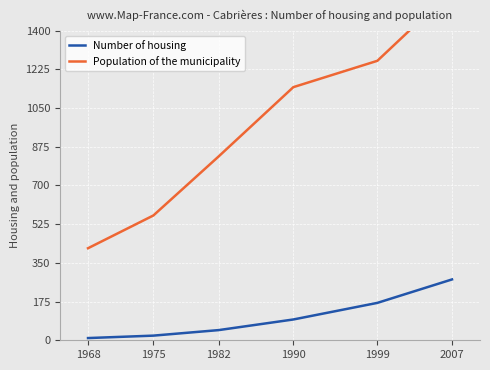

Rank the series by their maximum value, from highest to lowest.

Population of the municipality, Number of housing